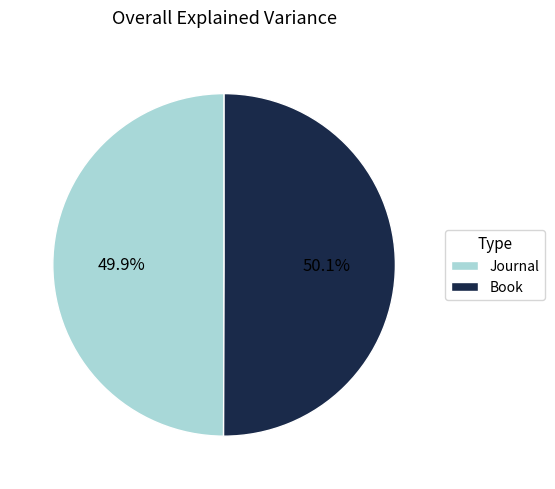

To the nearest percent, what is the combined percentage of Book and Journal?

100%